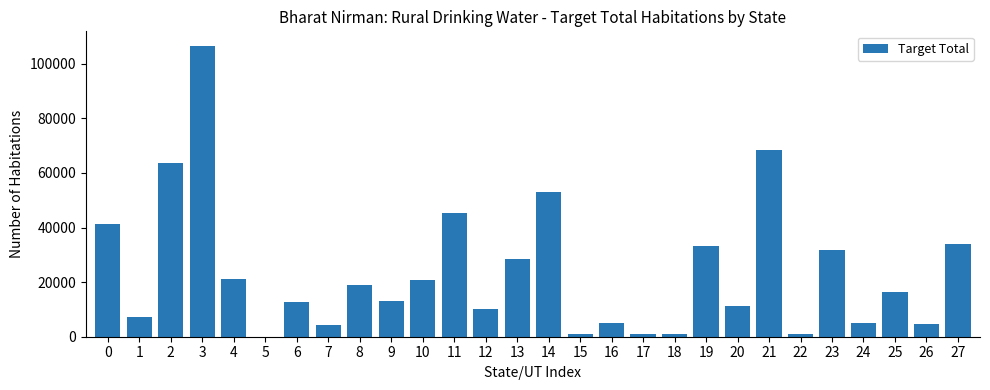

What is the greatest value displayed?

106573